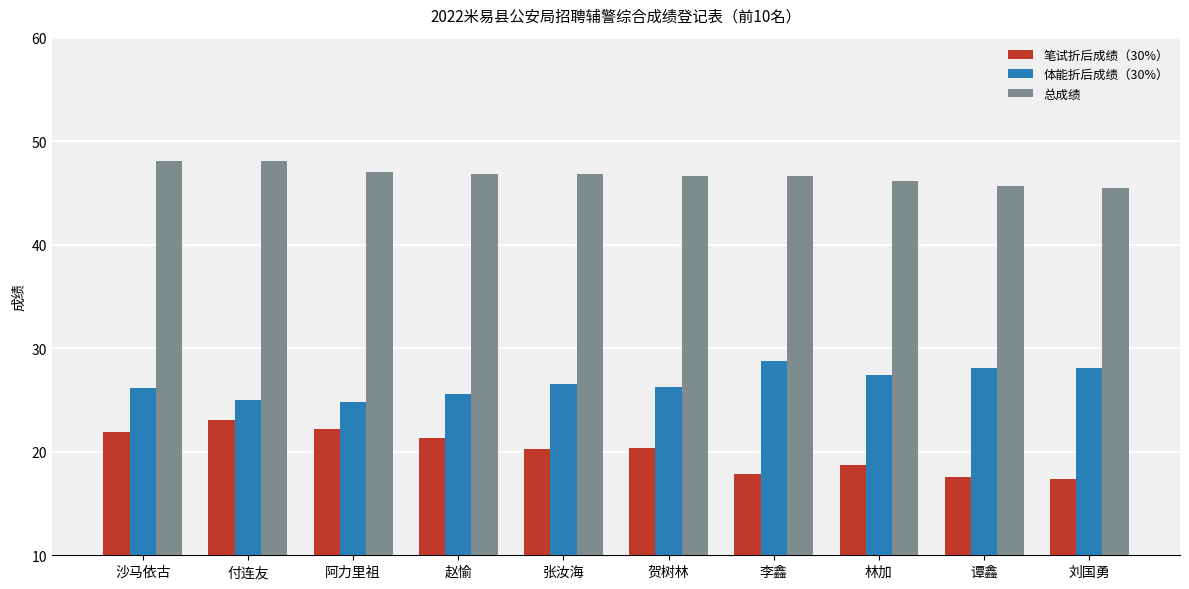

Is it true that 笔试折后成绩（30%） equals 17.4 at 刘国勇?

True